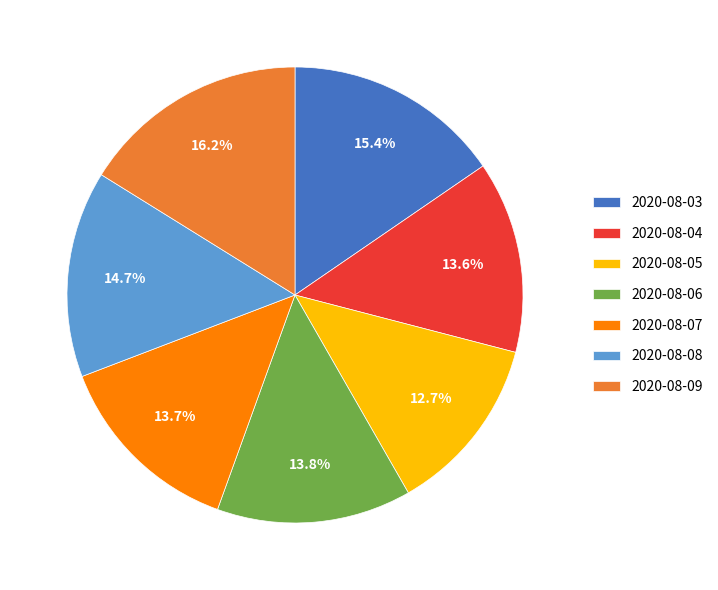

Does any single category account for the majority?

No